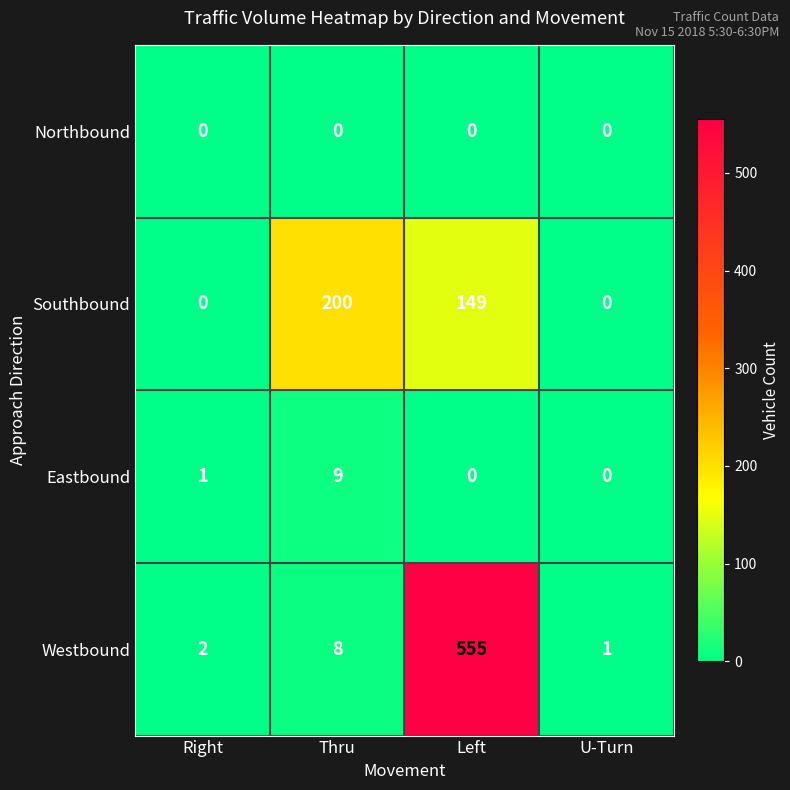

Rank the series by their maximum value, from lowest to highest.

Northbound, Eastbound, Southbound, Westbound